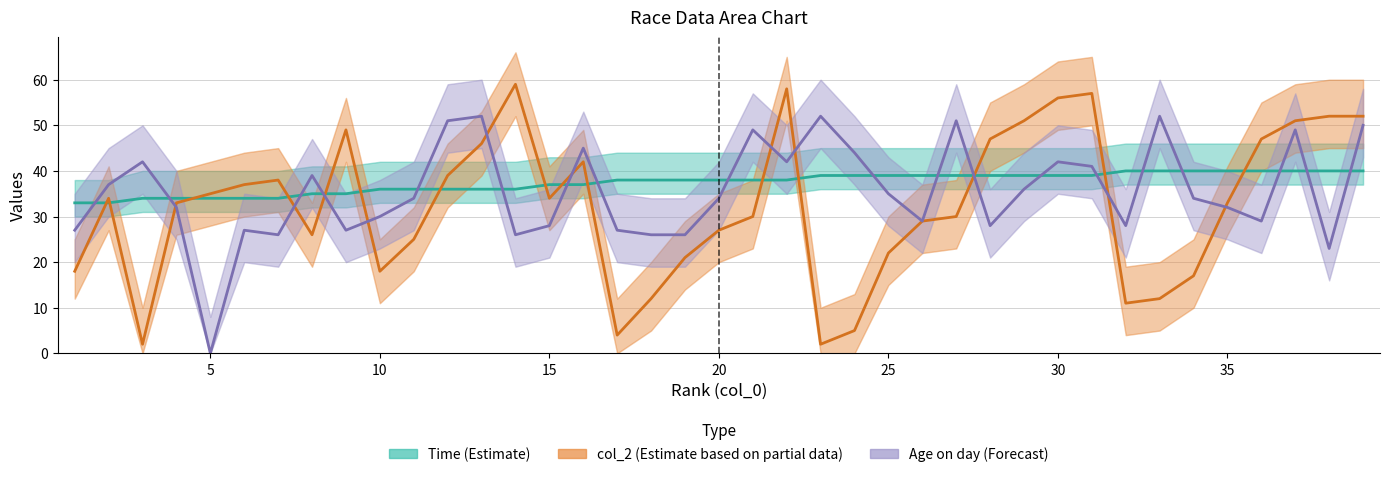

At which label is Time (Estimate) closest to 36?

10